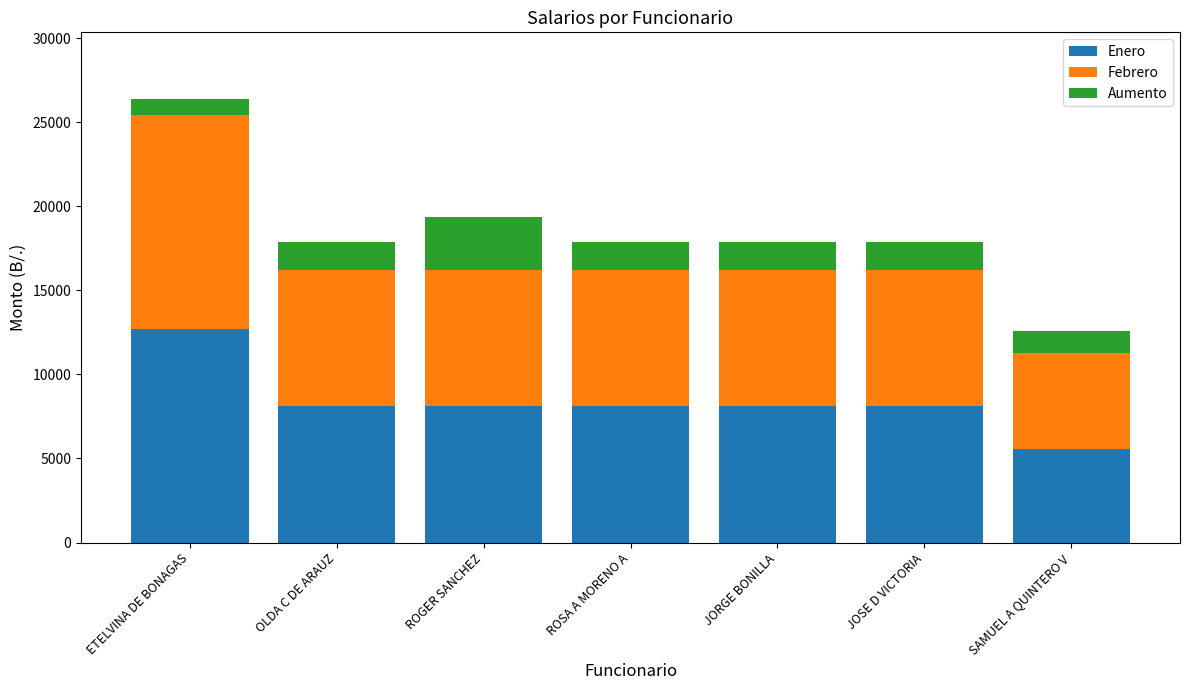

Is it true that Enero equals 7740.6 at ETELVINA DE BONAGAS?

False